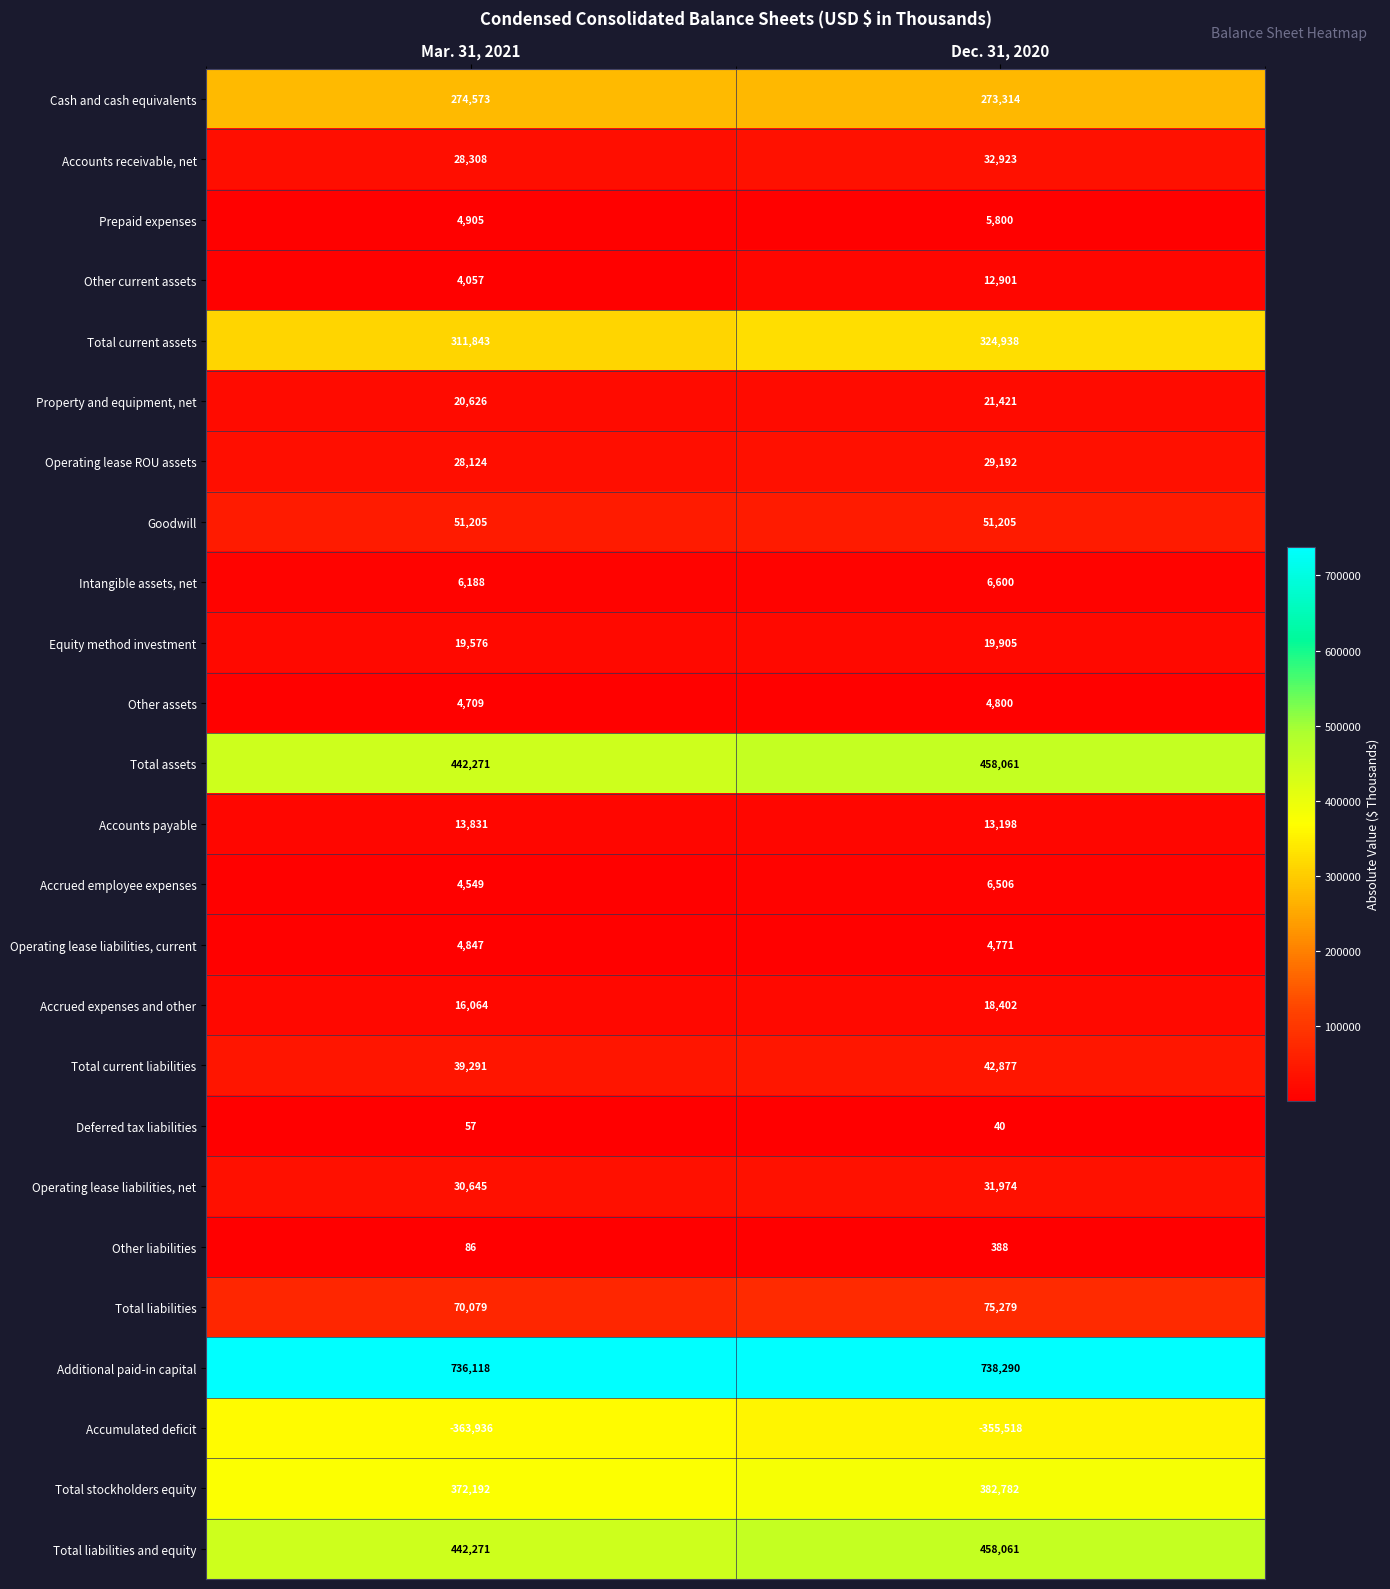

How many data points does each series have?

2